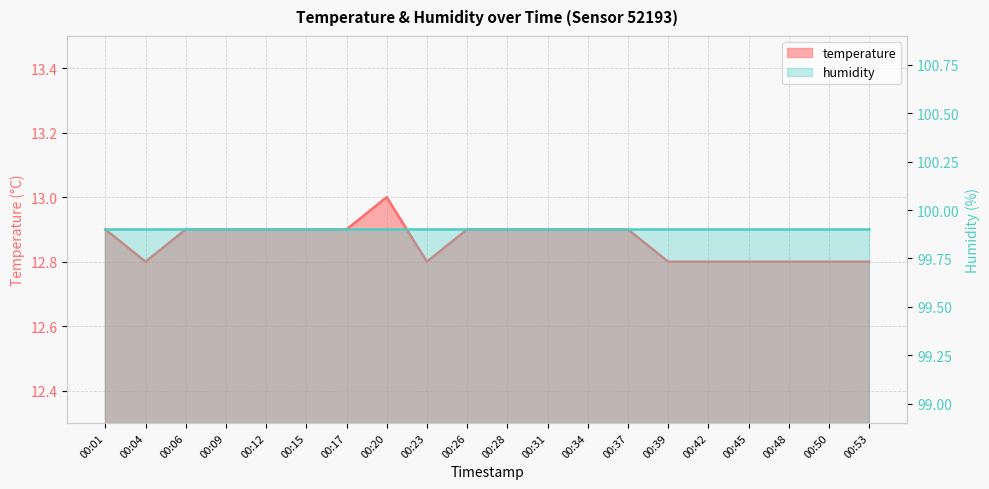

True or false: the data shows 6.4 at 00:12.

False